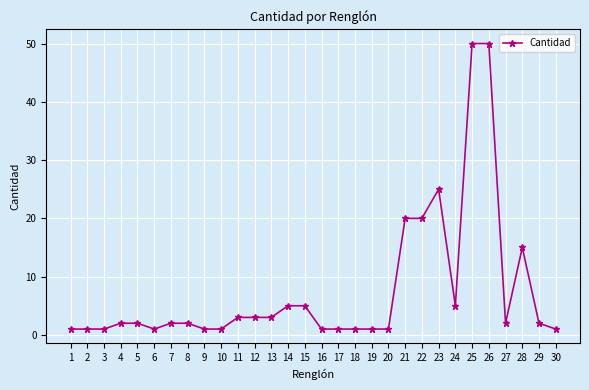

At which label is the value closest to 25?

23